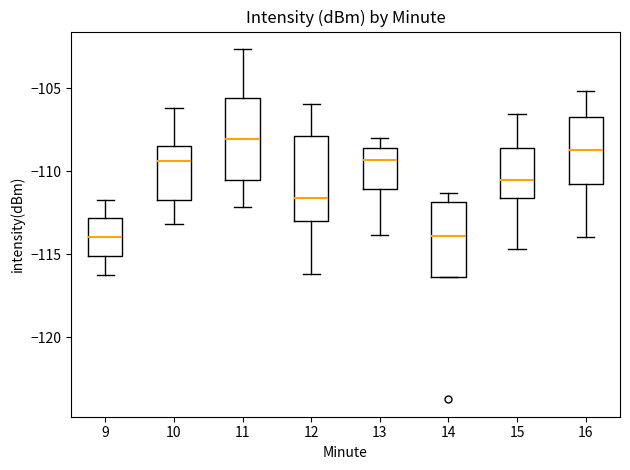

Reading left to right, transcribe this box plot: for each box, give where its median line is, the range the box spans, and where its two whiskers end, as read against the y-axis. The values are not printed on the chart, so give them approximately, as read against the axis.

9: median -114.0, box -115.0 to -113.0, whiskers -116.0 to -111.5
10: median -109.5, box -111.5 to -108.5, whiskers -113.0 to -106.0
11: median -108.0, box -110.5 to -105.5, whiskers -112.0 to -102.5
12: median -111.5, box -113.0 to -108.0, whiskers -116.0 to -106.0
13: median -109.5, box -111.0 to -108.5, whiskers -114.0 to -108.0
14: median -114.0, box -116.5 to -112.0, whiskers -116.5 to -111.5
15: median -110.5, box -111.5 to -108.5, whiskers -114.5 to -106.5
16: median -108.5, box -111.0 to -106.5, whiskers -114.0 to -105.0